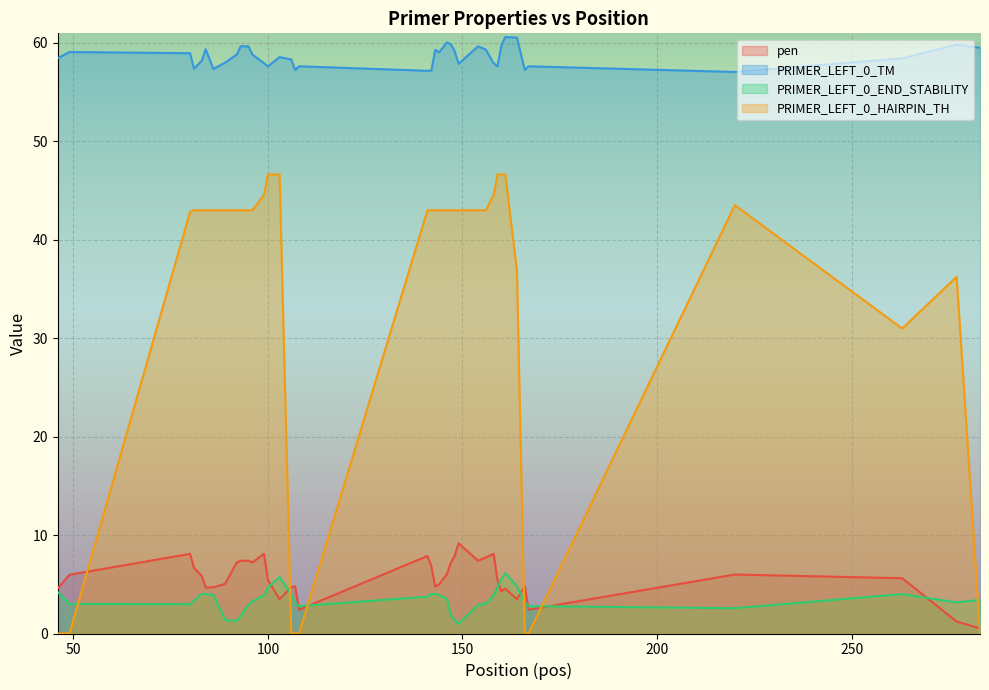

Rank the series by their maximum value, from highest to lowest.

PRIMER_LEFT_0_TM, PRIMER_LEFT_0_HAIRPIN_TH, pen, PRIMER_LEFT_0_END_STABILITY